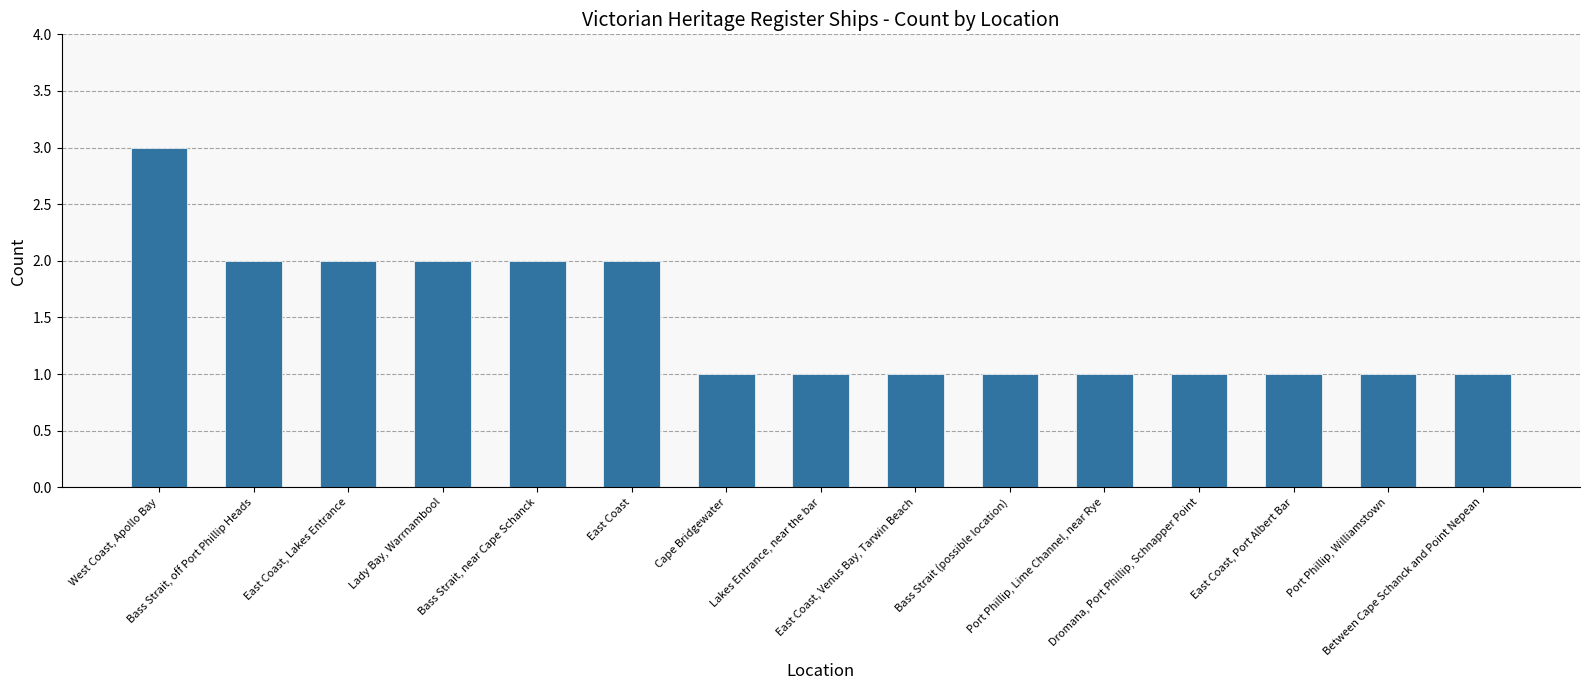

What is the difference between the maximum and minimum values?

2